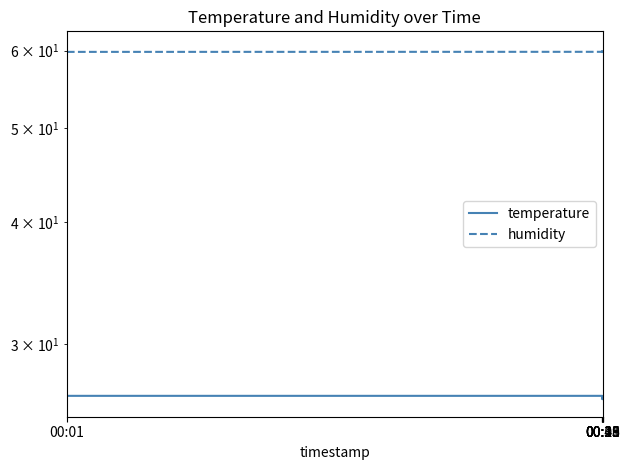

What is the greatest value displayed?

60.3